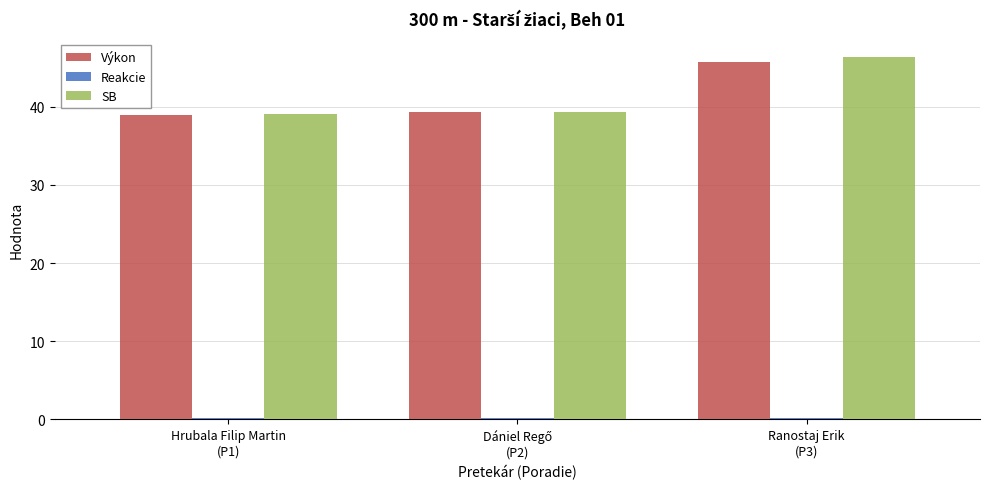

What is the sum of all Výkon values?

124.1